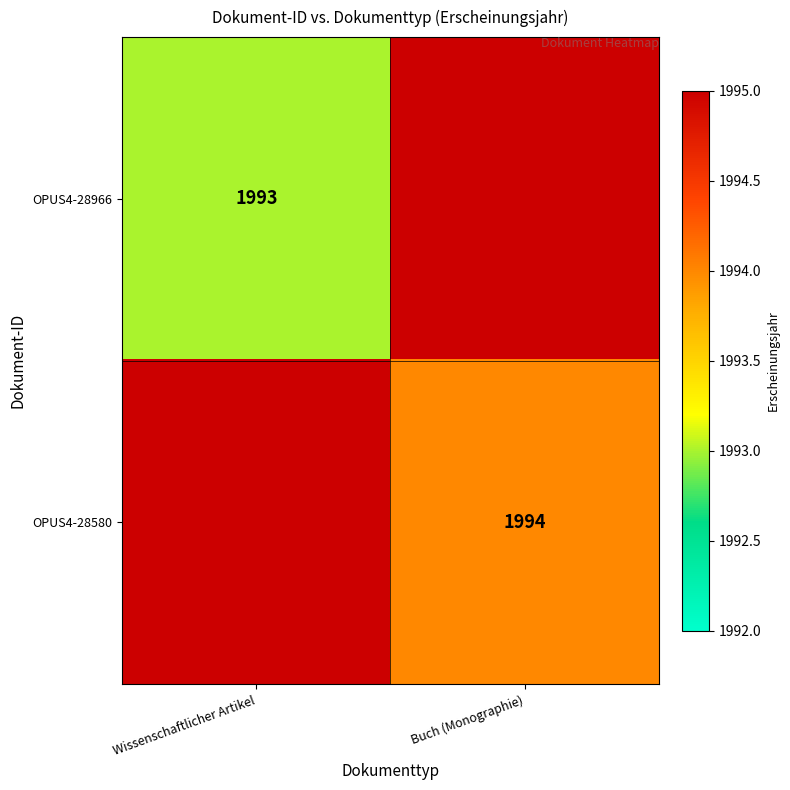

At how many categories does at least one series exceed 1993?

1